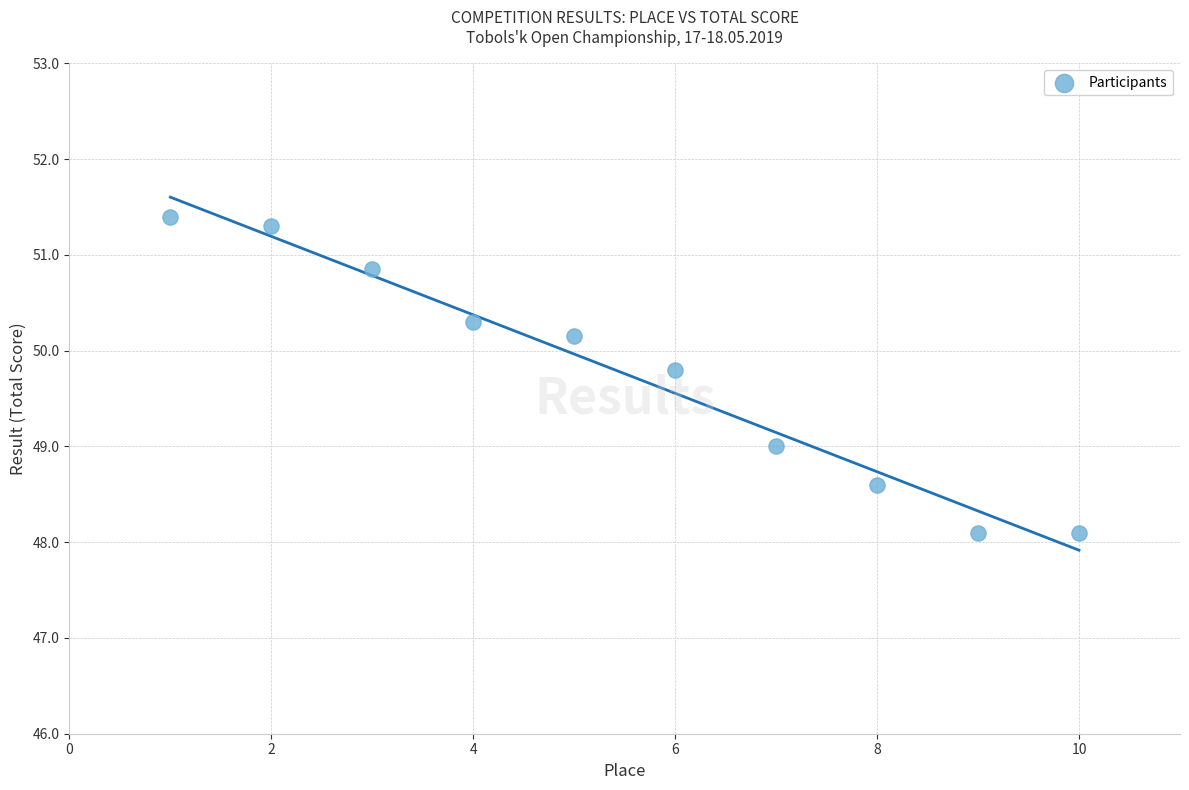

What is the average X value?

5.5